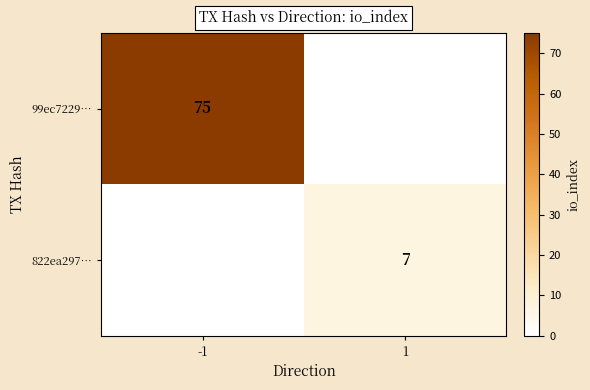

The value of 822ea297… at 1 is 5. True or false?

False